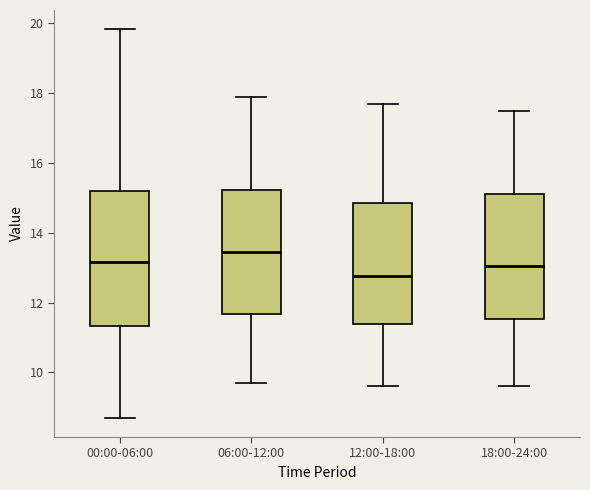

Reading left to right, read every box against the y-axis: the position of its median line, the range the box covers, and the ends of its whiskers. The values are not printed on the chart, so give them approximately, as read against the axis.

00:00-06:00: median 13.2, box 11.4 to 15.2, whiskers 8.8 to 19.8
06:00-12:00: median 13.4, box 11.6 to 15.2, whiskers 9.8 to 18.0
12:00-18:00: median 12.8, box 11.4 to 14.8, whiskers 9.6 to 17.8
18:00-24:00: median 13.0, box 11.6 to 15.2, whiskers 9.6 to 17.6